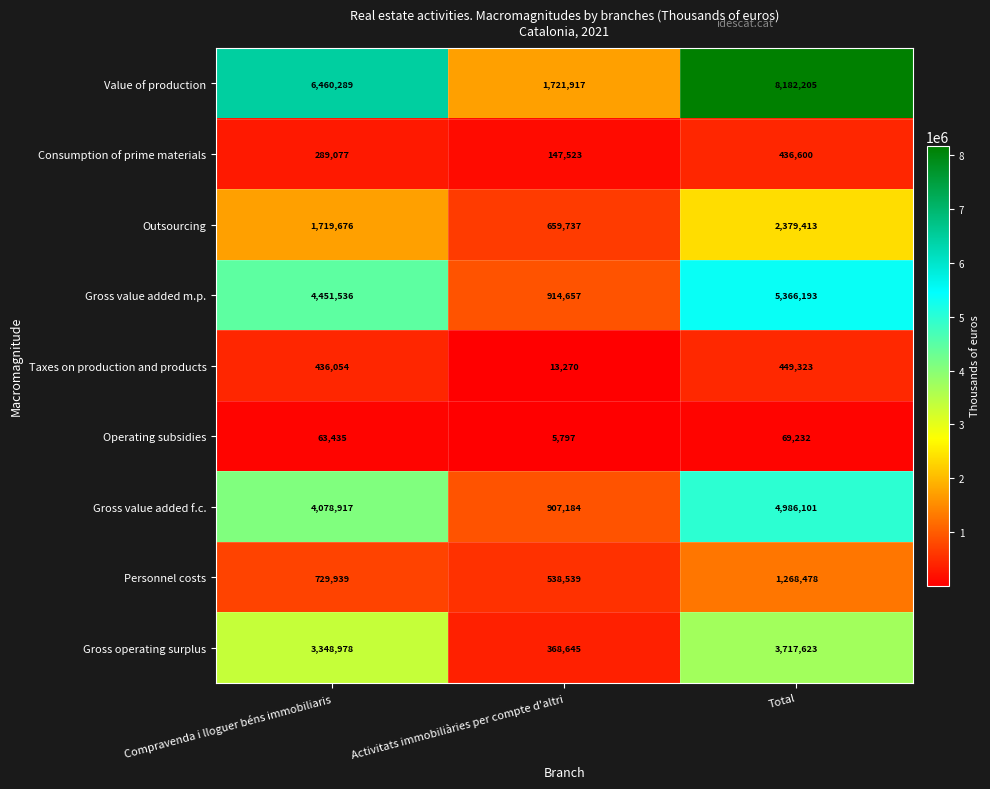

Rank the categories by Gross value added f.c. value from lowest to highest.

Activitats immobiliàries per compte d'altri, Compravenda i lloguer béns immobiliaris, Total